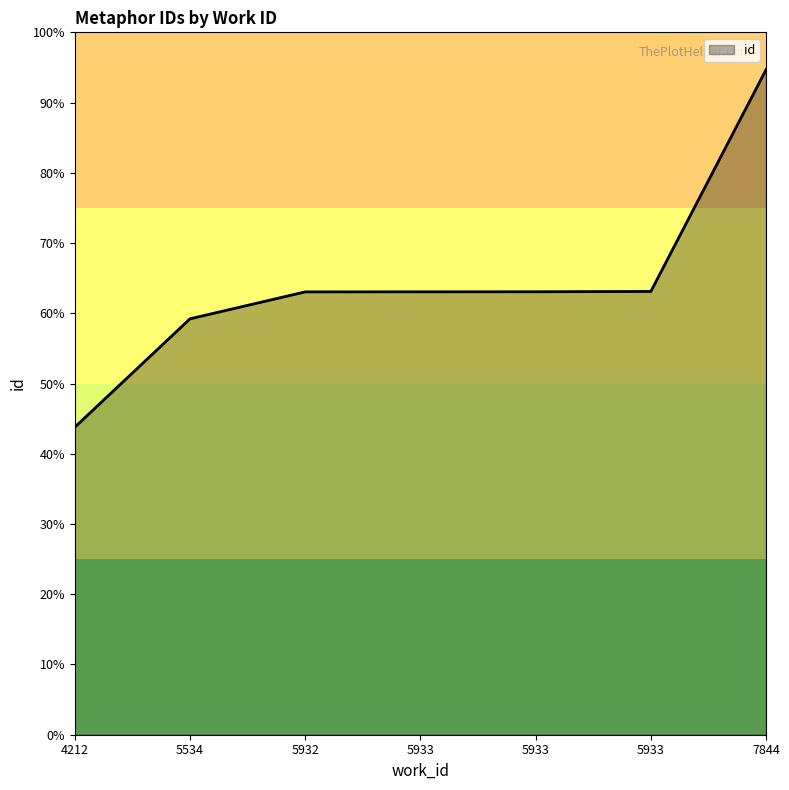

Does the chart have visible grid lines?

No